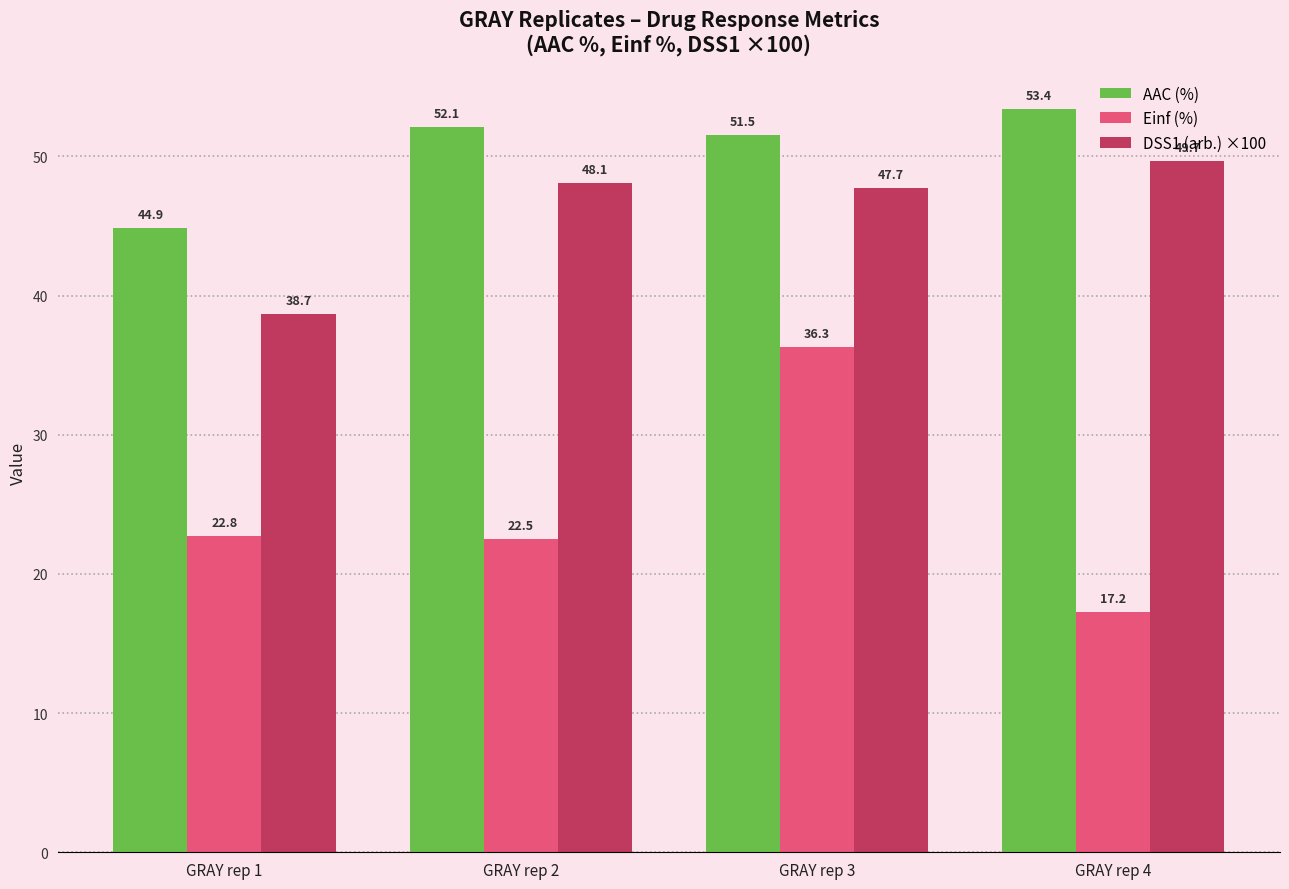

The value of AAC (%) at GRAY rep 2 is 71.4. True or false?

False